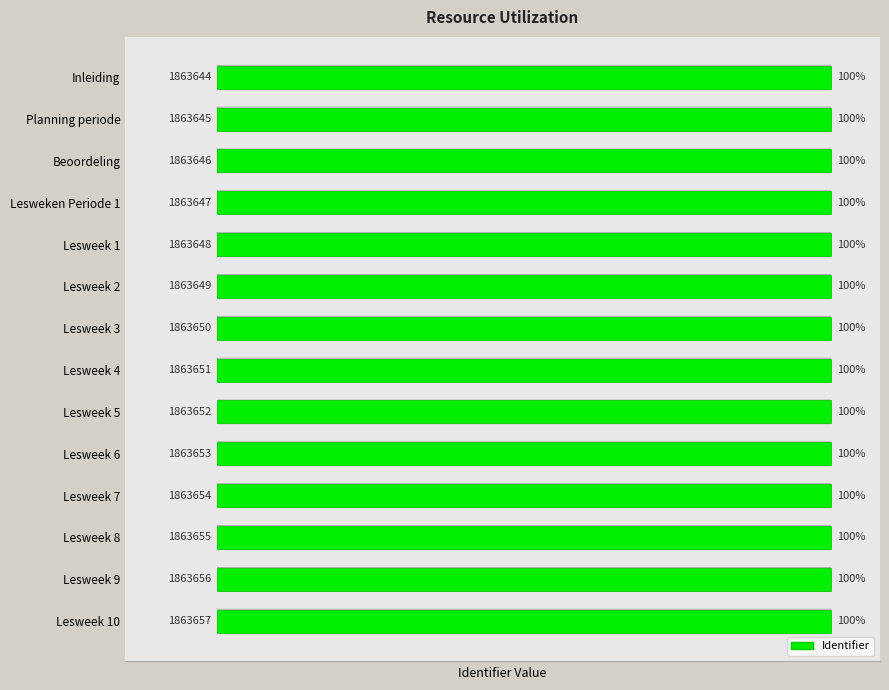

What is the label of the 8th bar from the bottom?

Lesweek 3